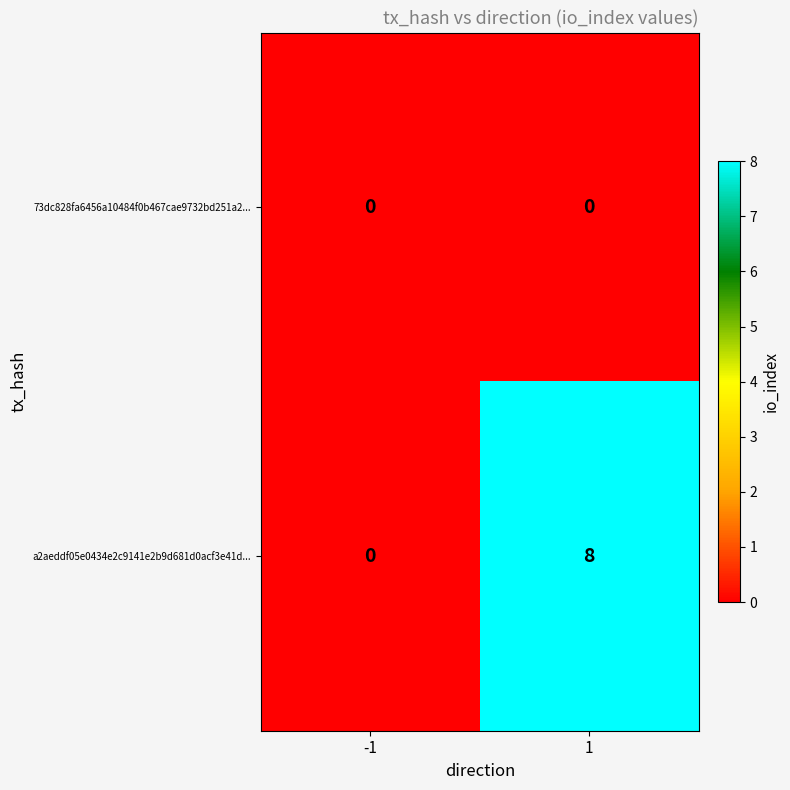

What is the maximum value shown in the chart?

8